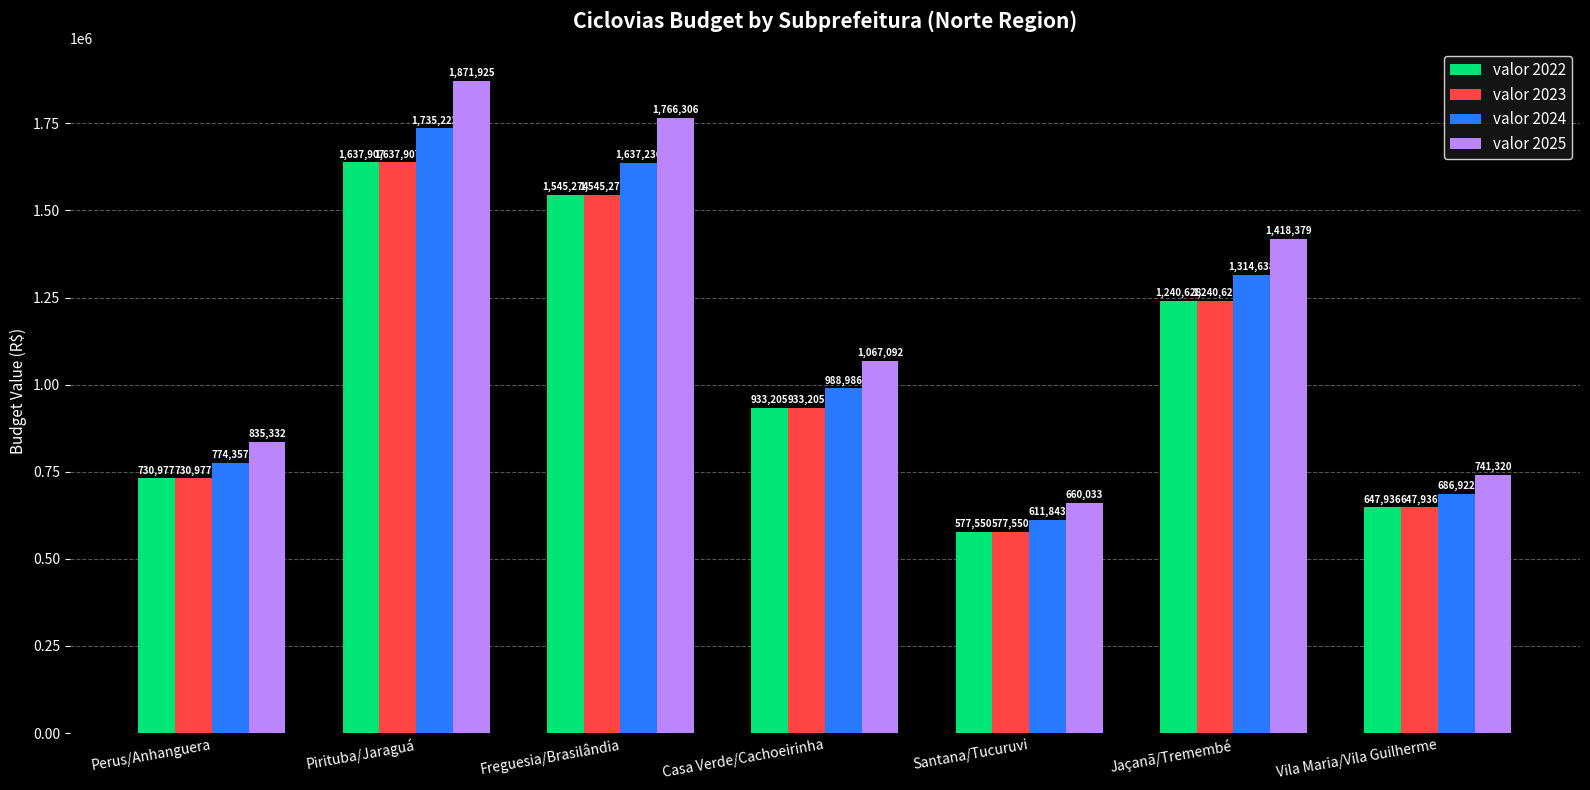

What is the sum of all valor 2023 values?

7313477